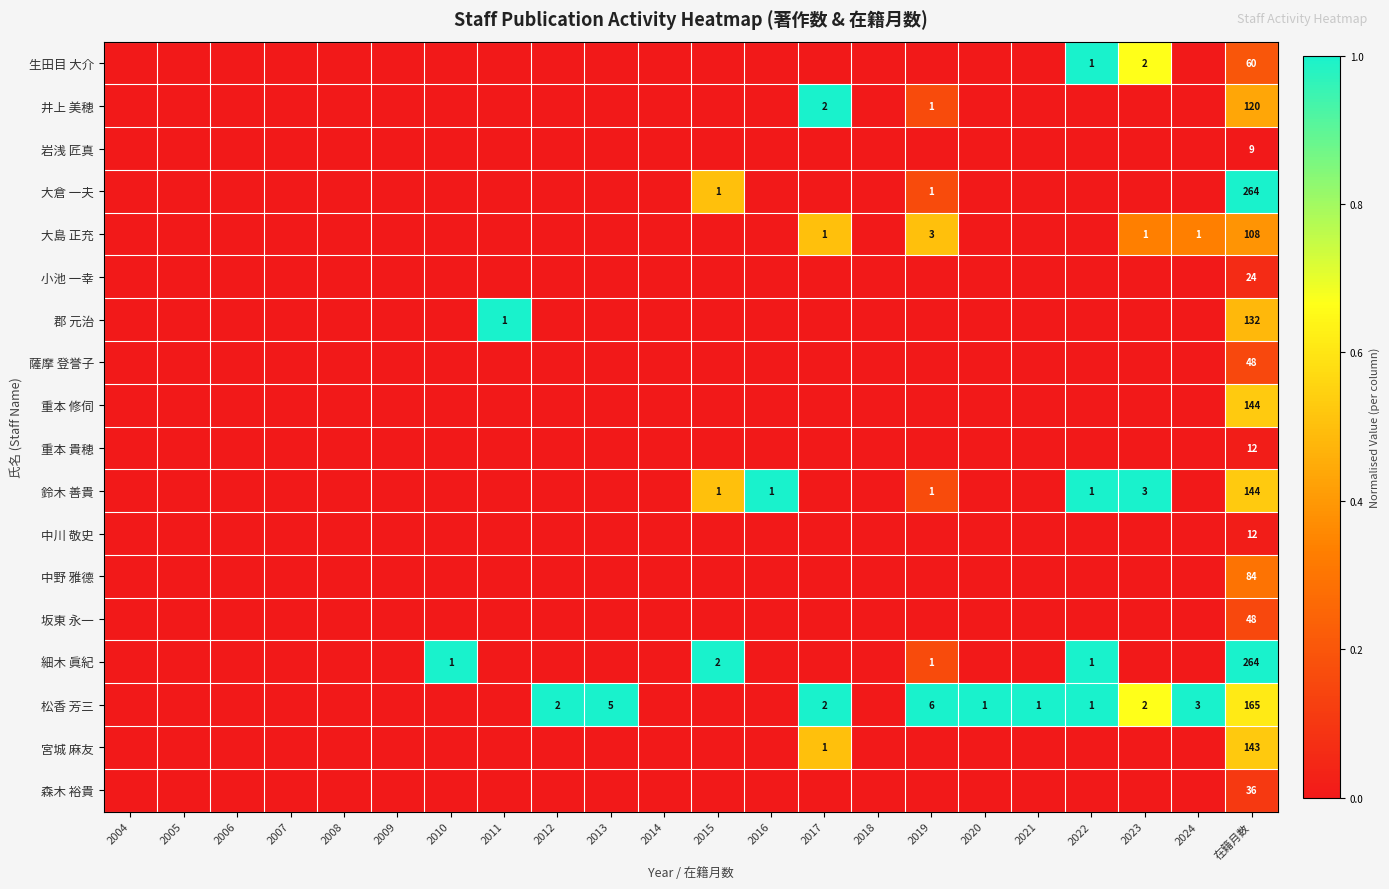

Is it true that 鈴木 善貴 equals 1 at 2022?

True